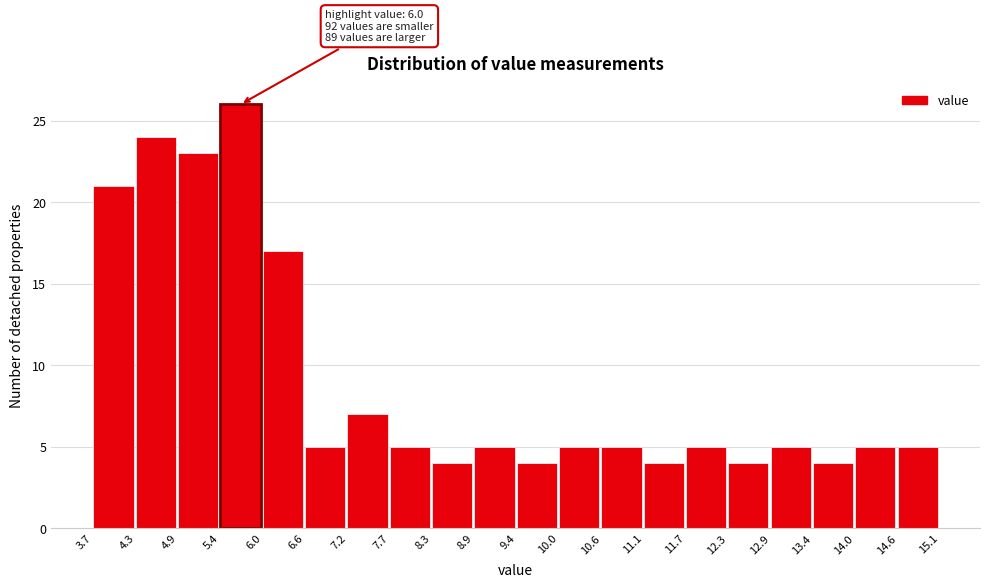

Which range on the x-axis has the tallest bar?

5.4 to 6.0